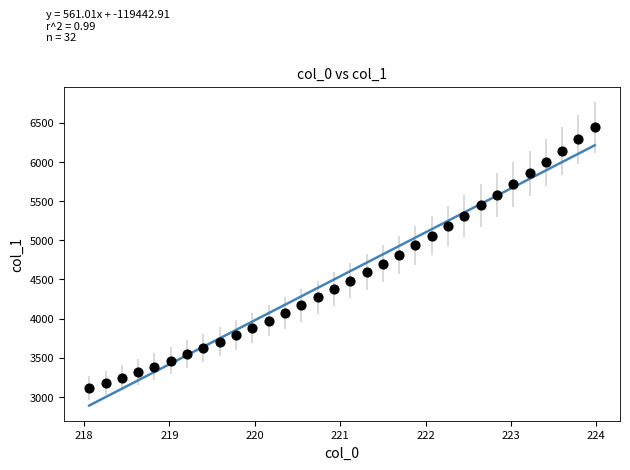

What is the range of Y values (max minus min)?

3329.3